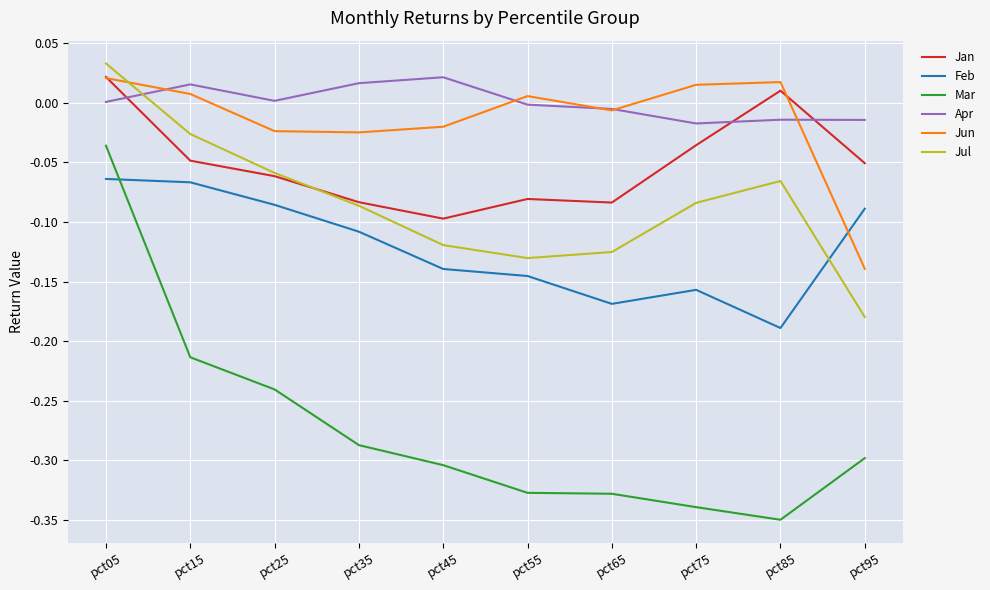

Does the chart have visible grid lines?

Yes